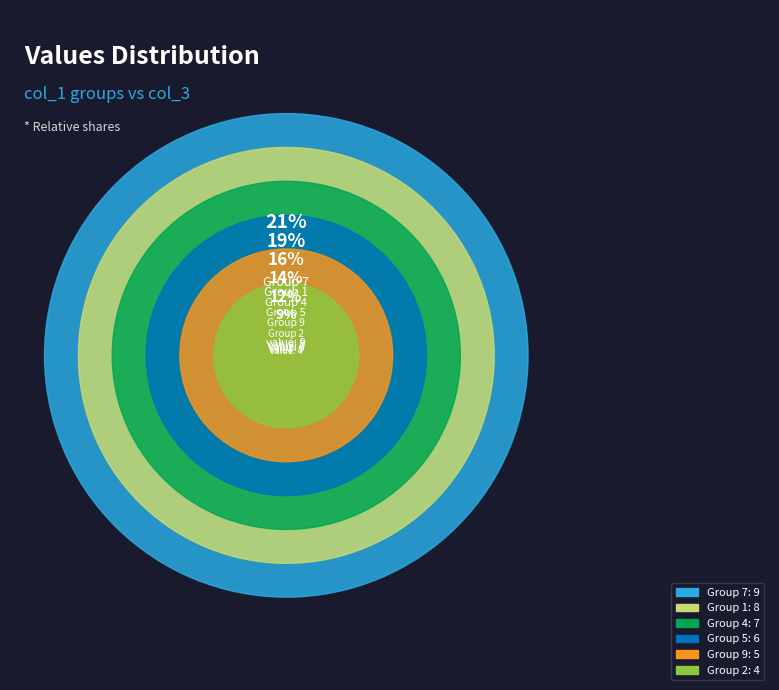

What is the ratio of the value at 1 to the value at 2?

2.0